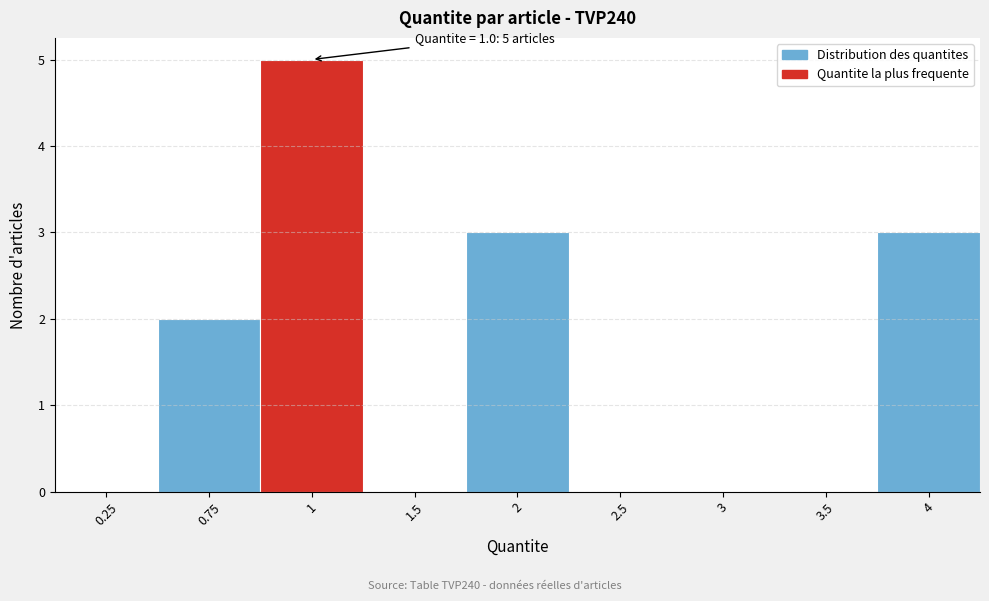

Reading left to right, list all the values displayed in this chart.

0.25=0	0.75=2	1=5	1.5=0	2=3	2.5=0	3=0	3.5=0	4=3